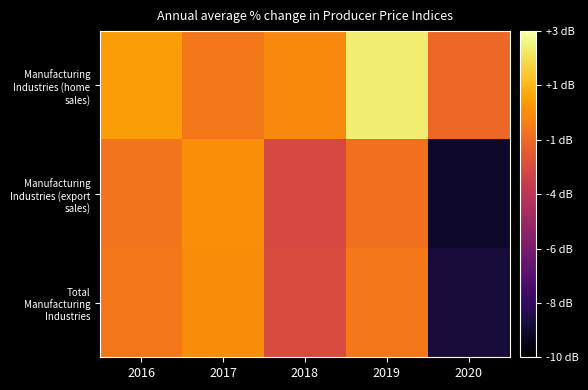

Which series has the largest total across all categories?

Manufacturing Industries (home sales)